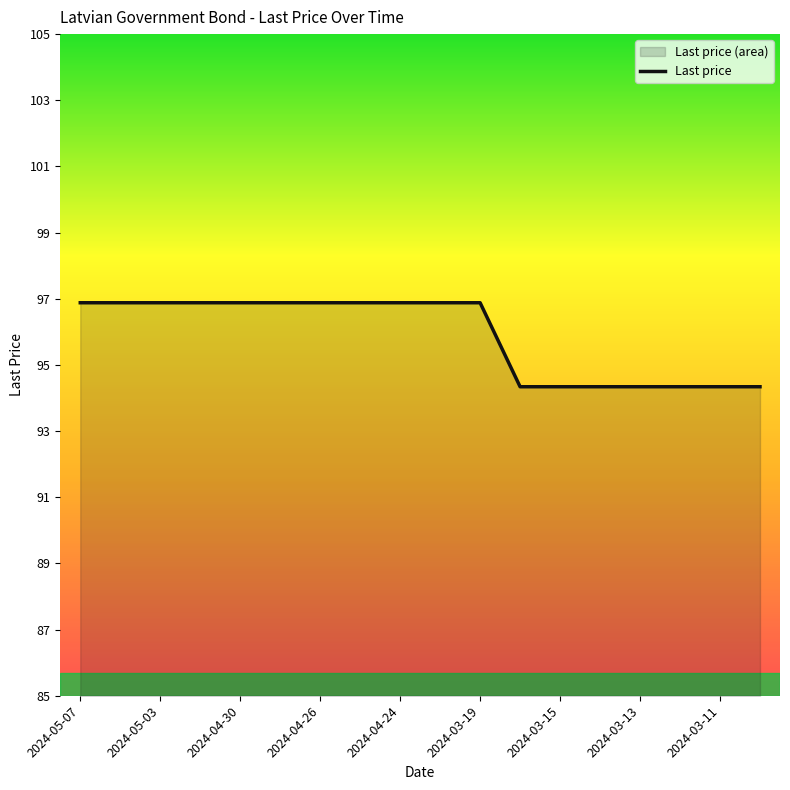

What is the smallest value displayed?

94.3